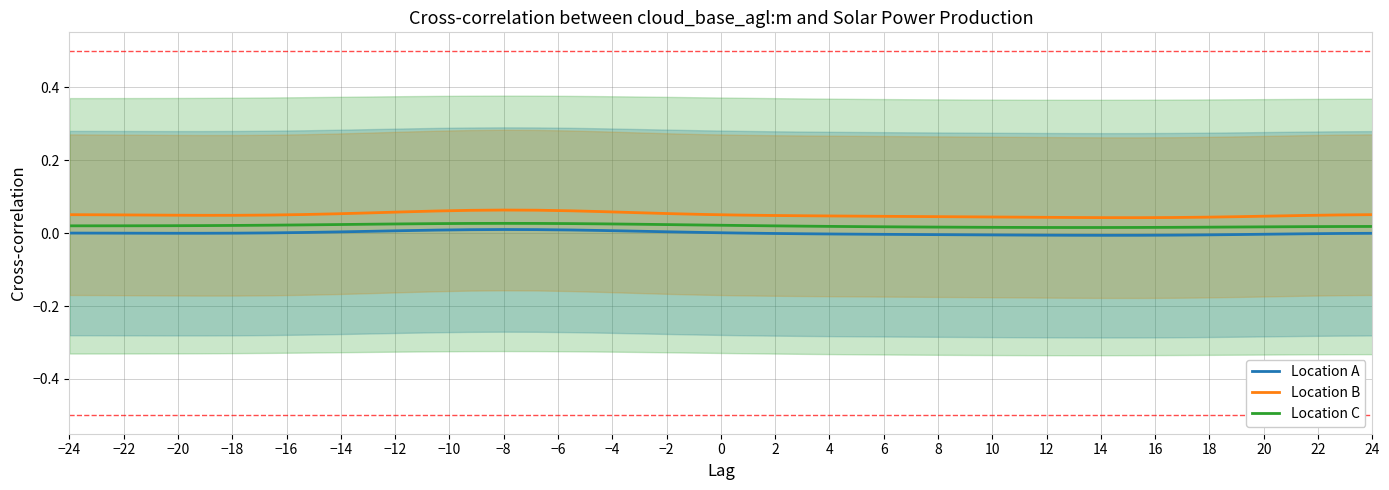

True or false: Location A and Location B intersect in this chart.

False